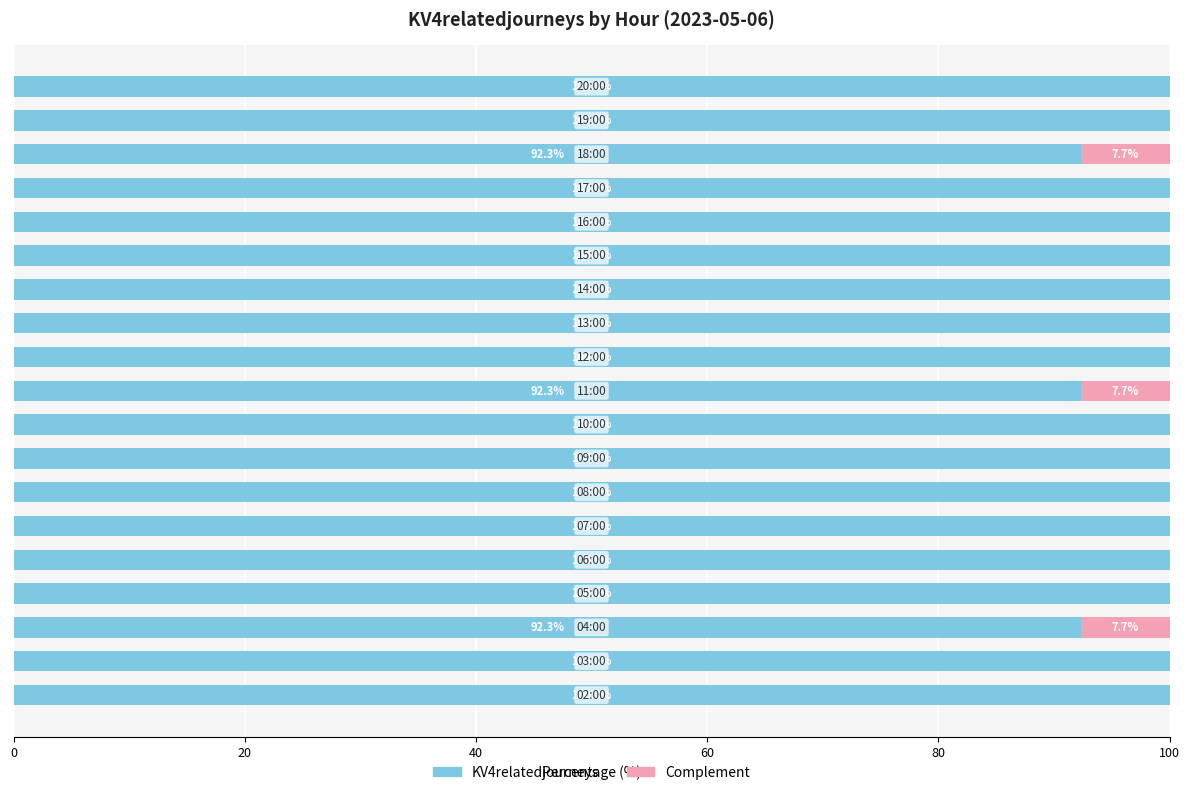

What is the sum of all KV4relatedjourneys values?

1876.9